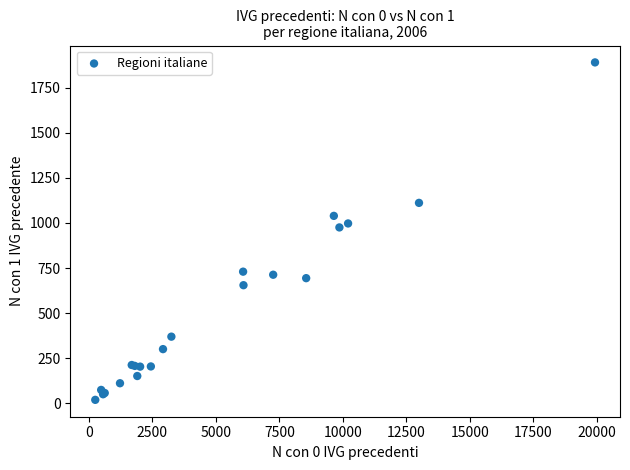

What Y value in the scatter plot is closest to 954?

975